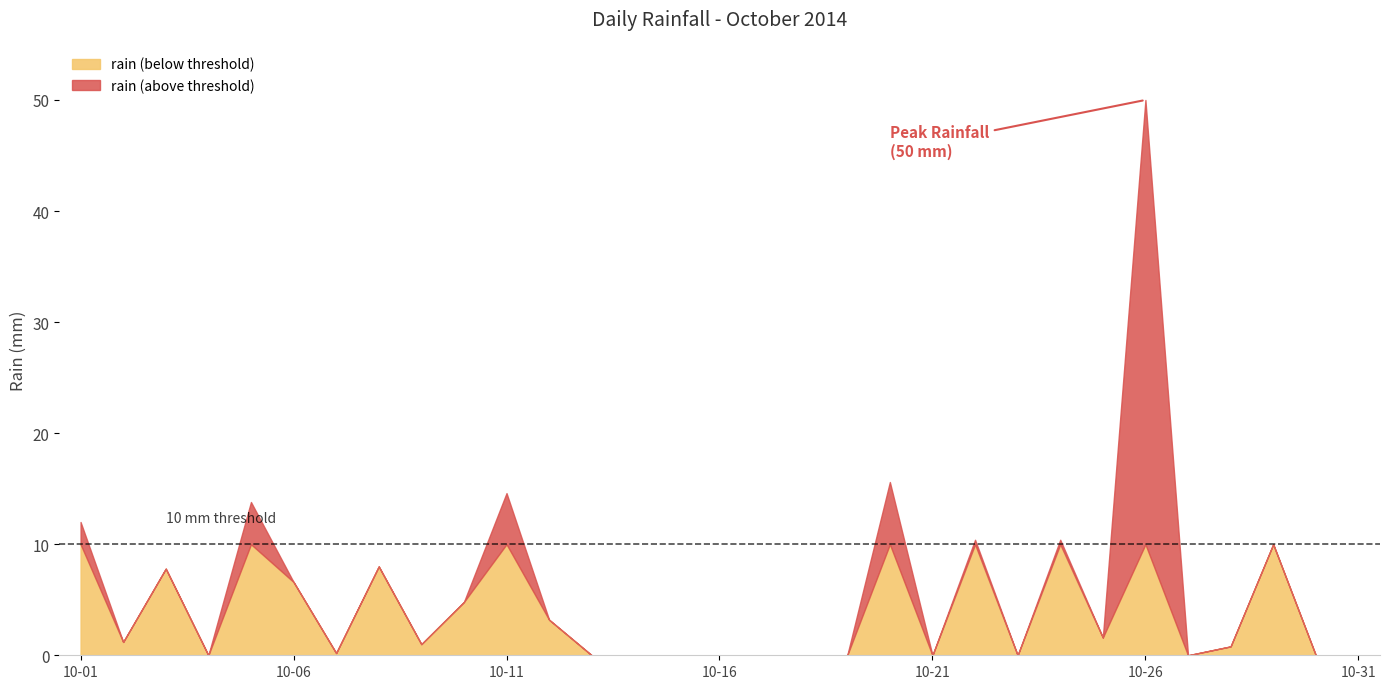

Reading right to left, transcribe all the data shown in this chart.

2014-10-31=0.0	2014-10-30=0.0	2014-10-29=10.0	2014-10-28=0.8	2014-10-27=0.0	2014-10-26=50.0	2014-10-25=1.6	2014-10-24=10.4	2014-10-23=0.0	2014-10-22=10.4	2014-10-21=0.0	2014-10-20=15.6	2014-10-19=0.0	2014-10-18=0.0	2014-10-17=0.0	2014-10-16=0.0	2014-10-15=0.0	2014-10-14=0.0	2014-10-13=0.0	2014-10-12=3.2	2014-10-11=14.6	2014-10-10=4.8	2014-10-09=1.0	2014-10-08=8.0	2014-10-07=0.2	2014-10-06=6.6	2014-10-05=13.8	2014-10-04=0.0	2014-10-03=7.8	2014-10-02=1.2	2014-10-01=12.0